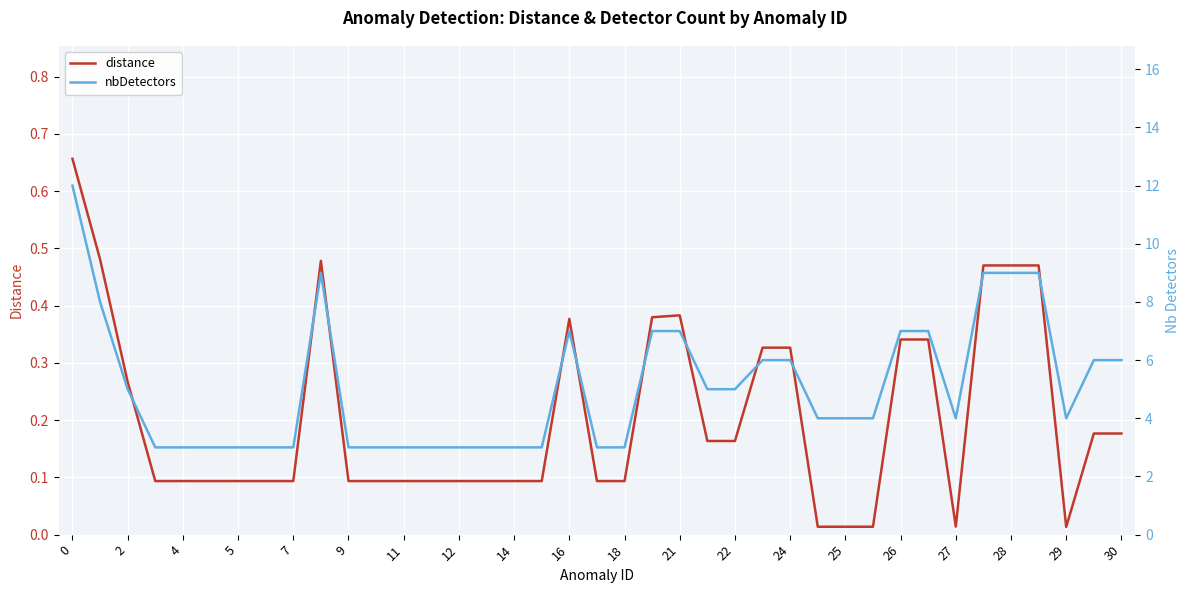

How many series are shown in this chart?

2